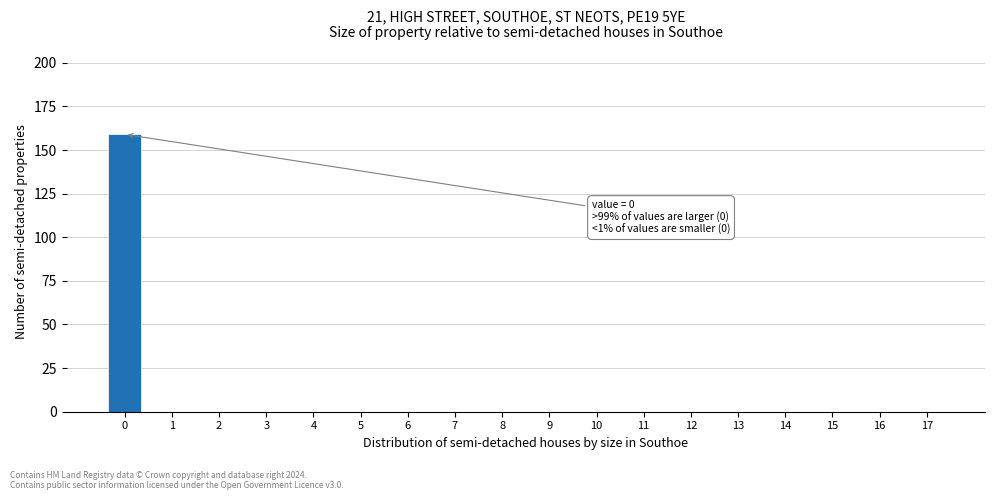

Reading left to right, transcribe all the data shown in this chart.

0=159	1=0	2=0	3=0	4=0	5=0	6=0	7=0	8=0	9=0	10=0	11=0	12=0	13=0	14=0	15=0	16=0	17=0